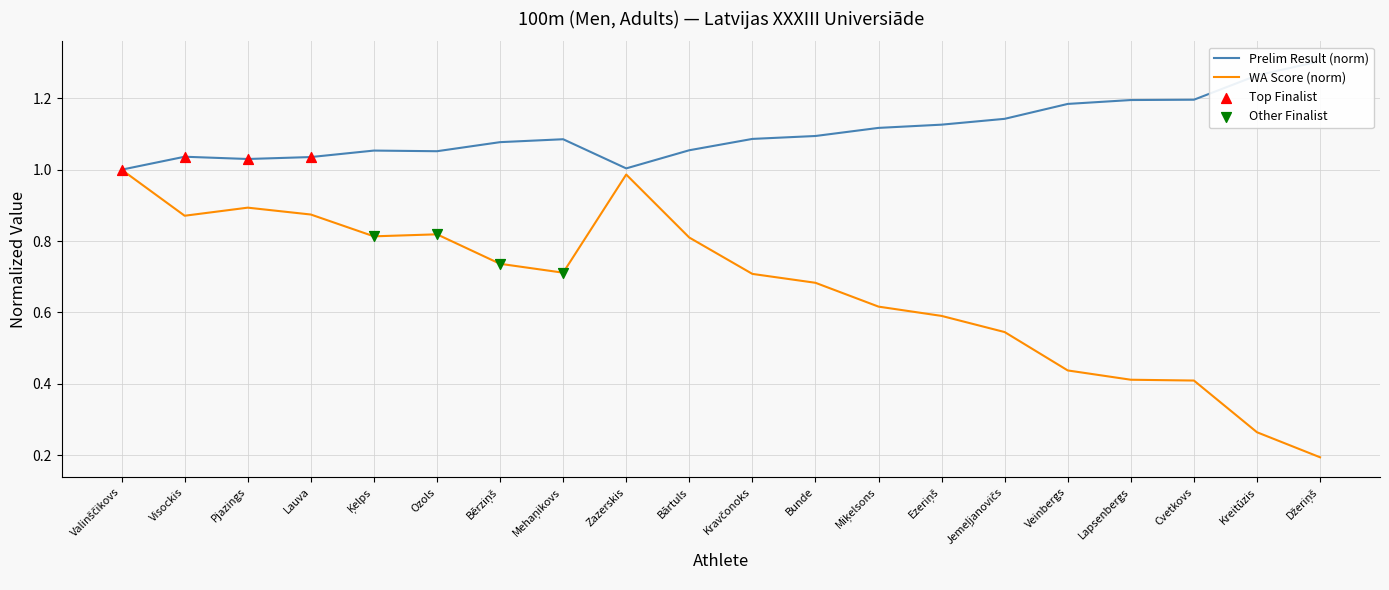

Which series has the widest spread of Y values?

WA Score (norm)